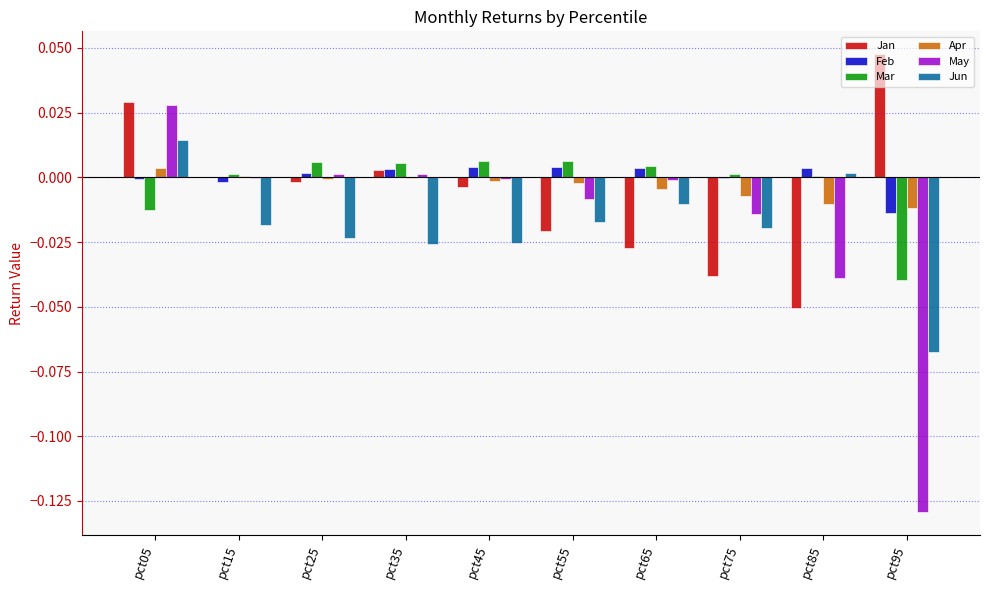

The Mar series shows -0.0 at pct95. True or false?

True